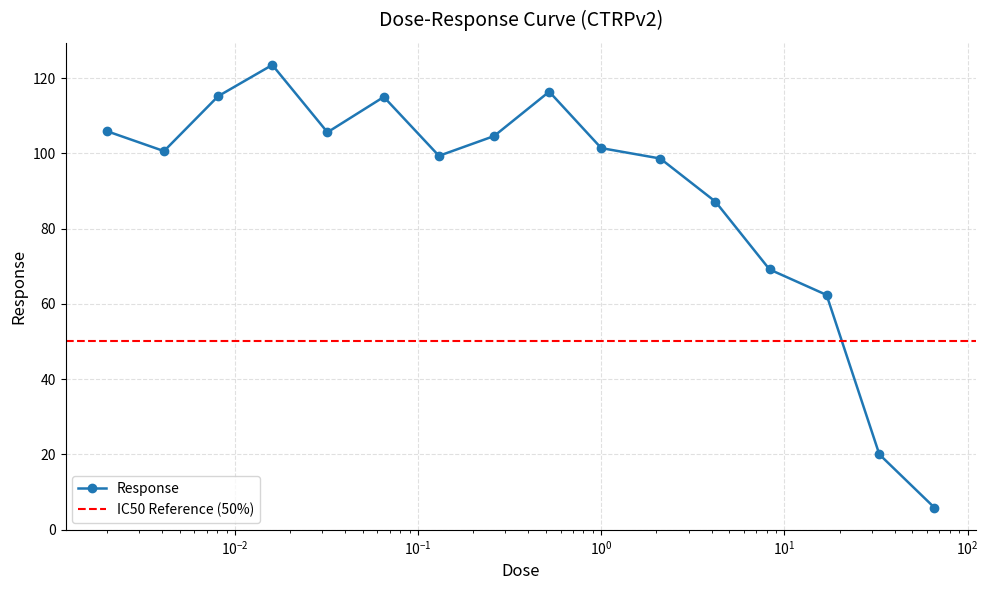

How many lines are shown in the chart?

1